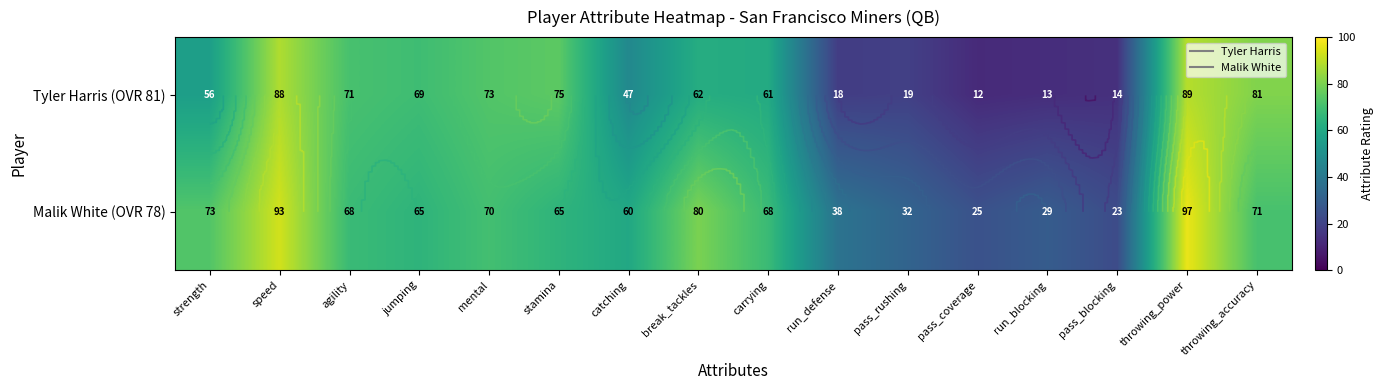

Which category has the lowest value in the Tyler Harris (OVR 81) series?

pass_coverage